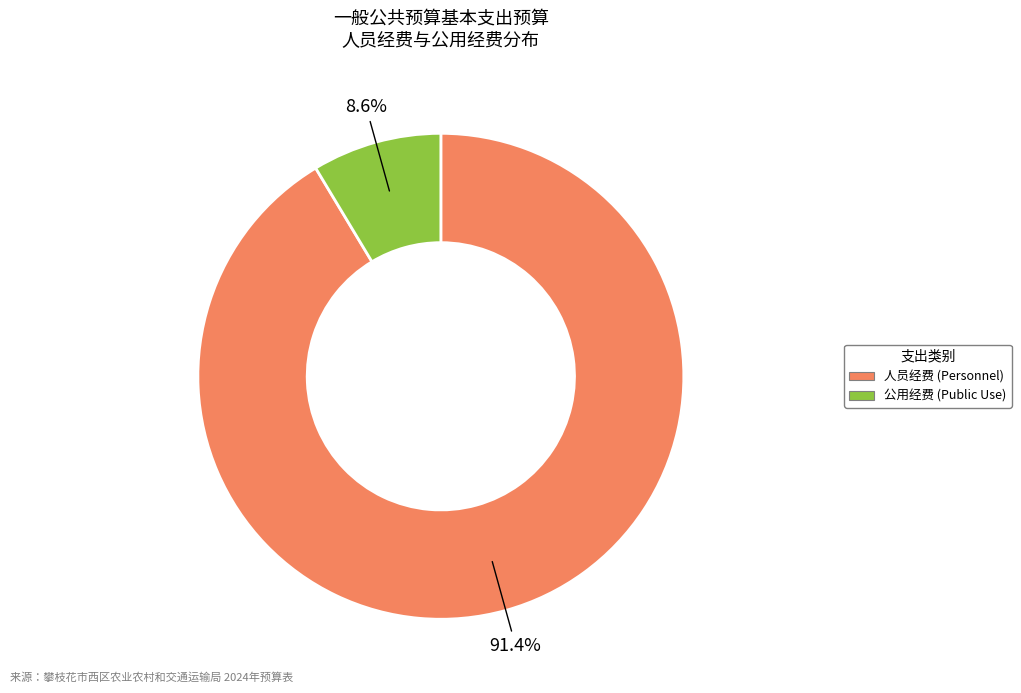

To the nearest percent, what is the difference between the 公用经费 and 人员经费 slice percentages?

83%